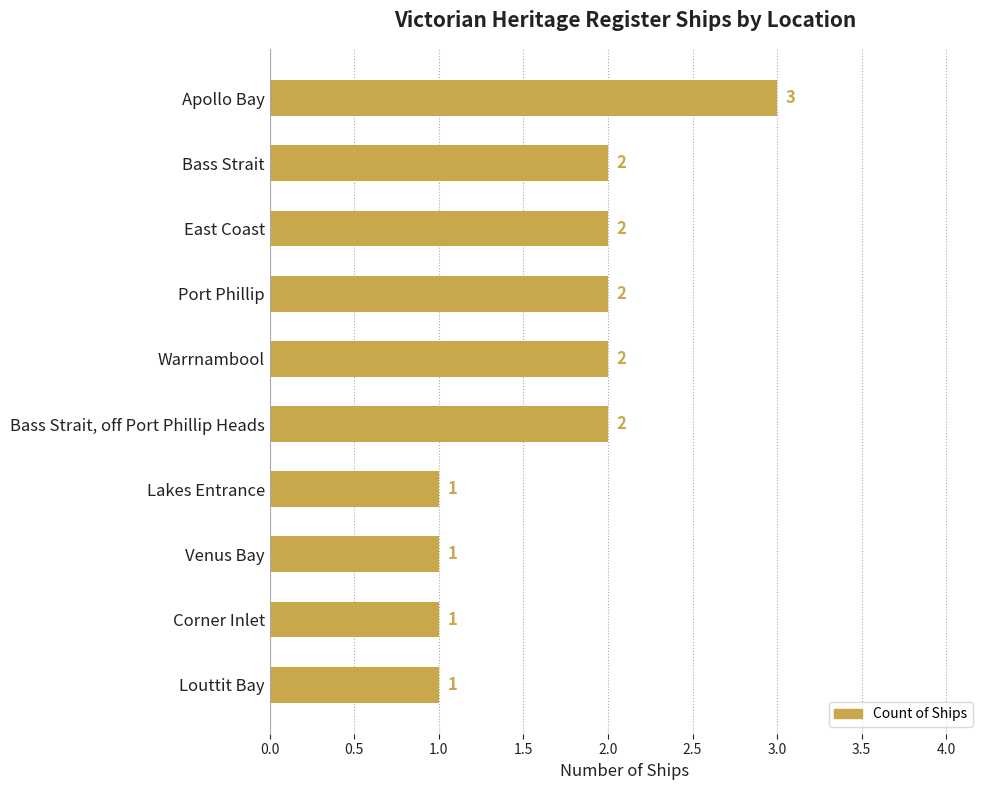

Reading bottom to top, what are all the values shown in this chart?

1	1	1	1	2	2	2	2	2	3